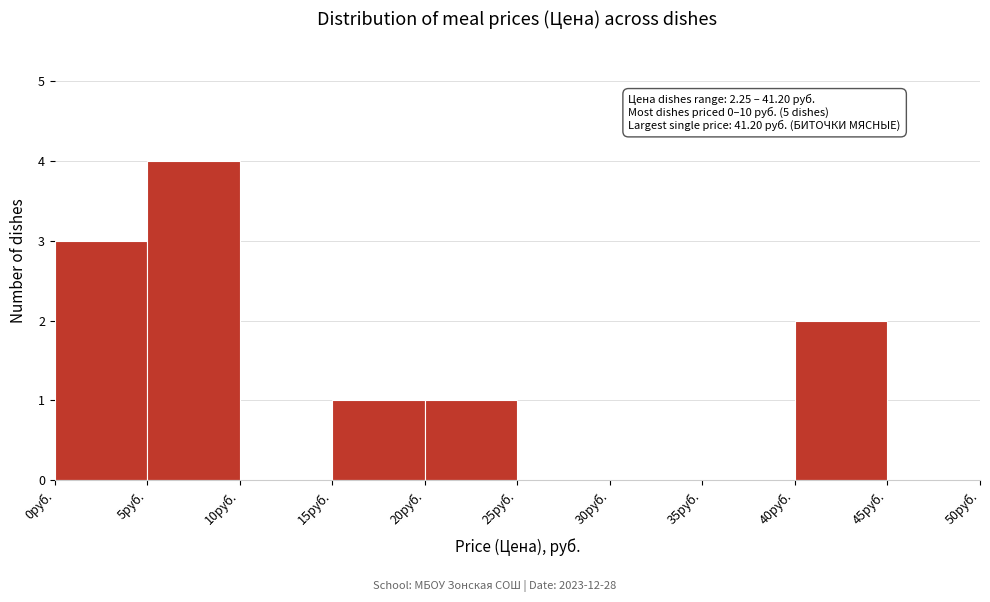

Which range on the x-axis has the tallest bar?

5 to 10